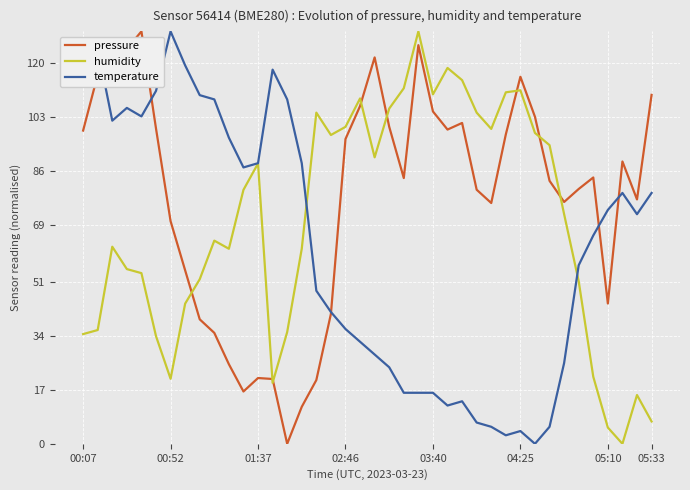

In pressure, how many points are higher than both neighbors (excluding endpoints)?

8